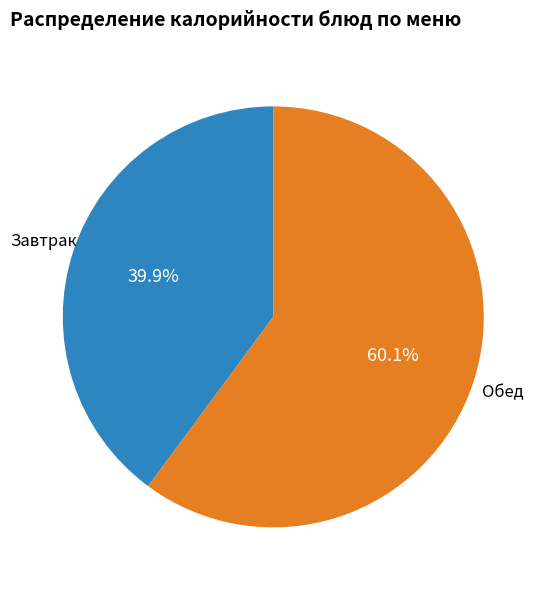

Is there a majority slice in this chart?

Yes